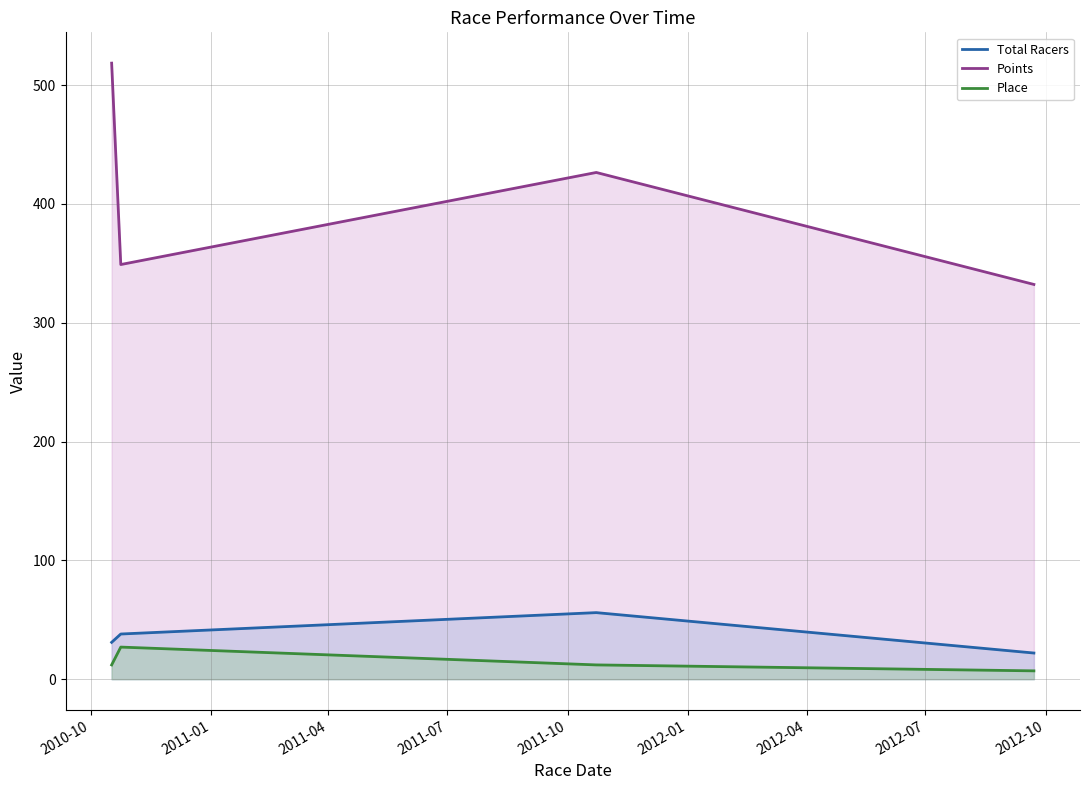

What is the lowest value of the Total Racers series?

22.0